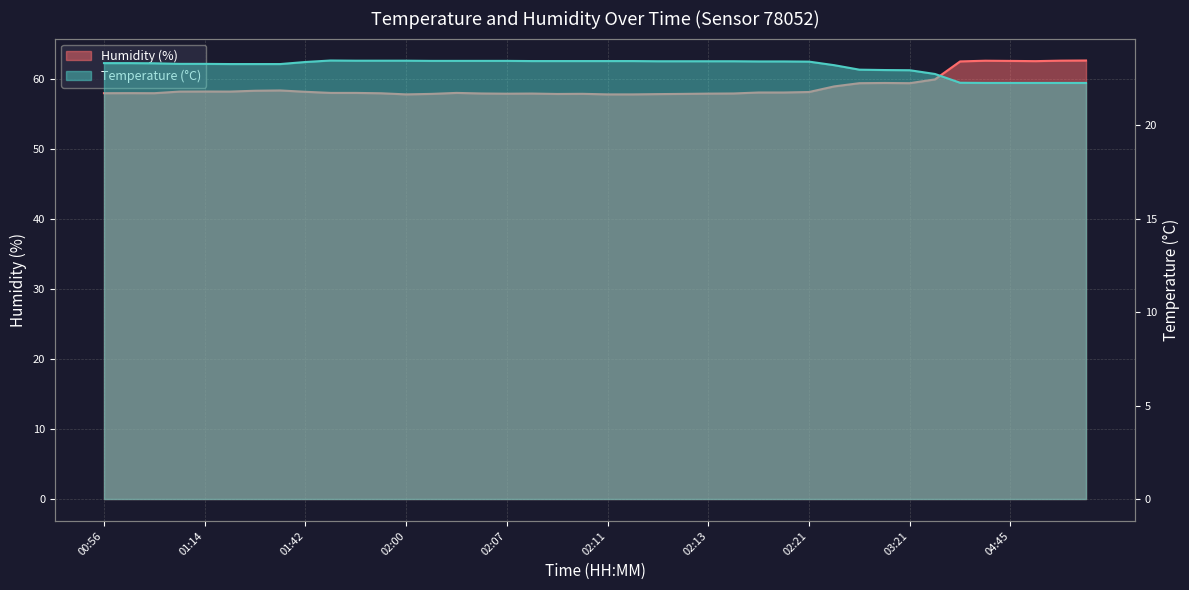

True or false: Temperature (°C) and Humidity (%) intersect in this chart.

False